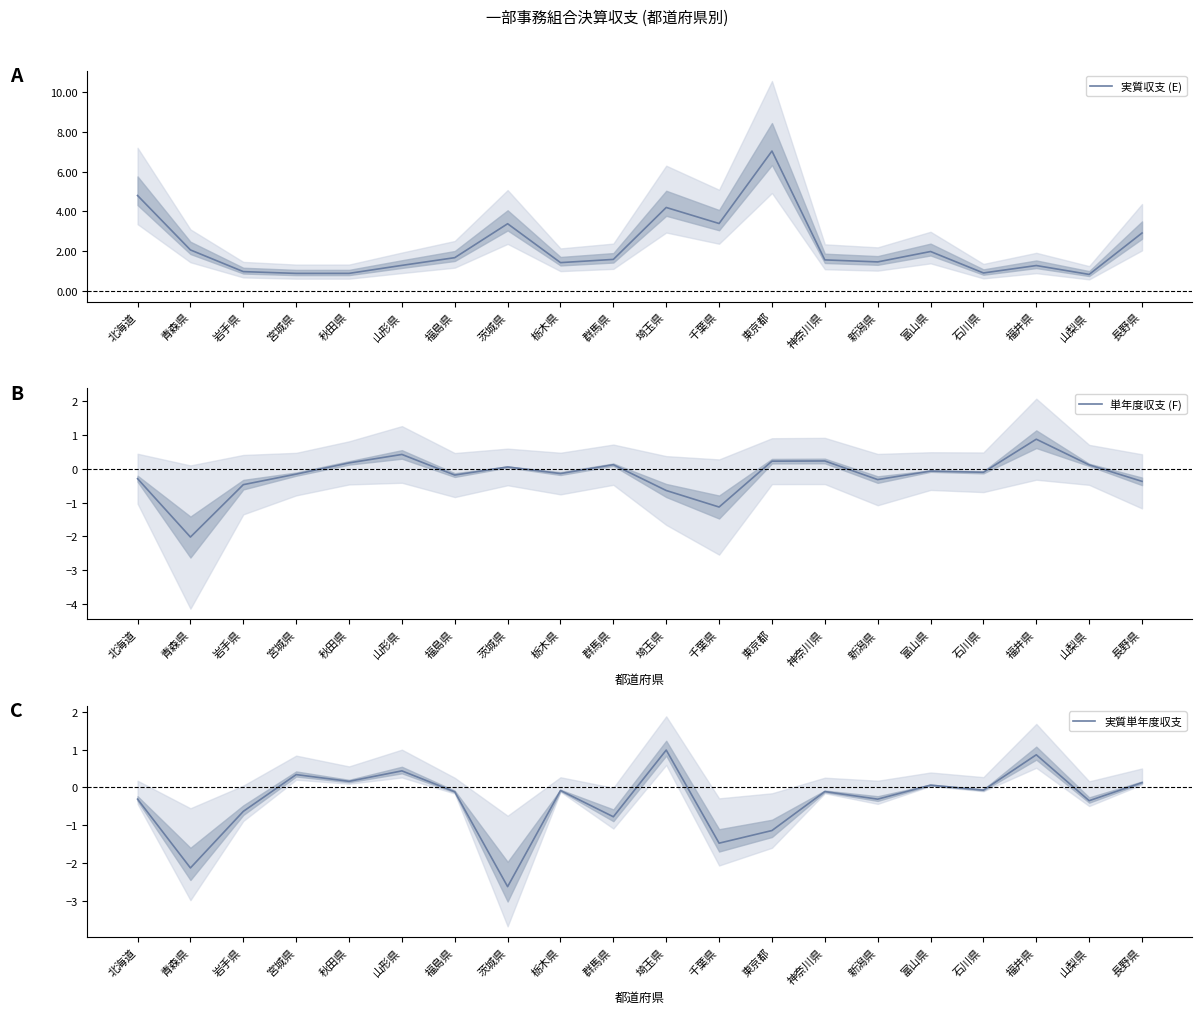

True or false: 単年度収支 (F) and 実質収支 (E) intersect in this chart.

False